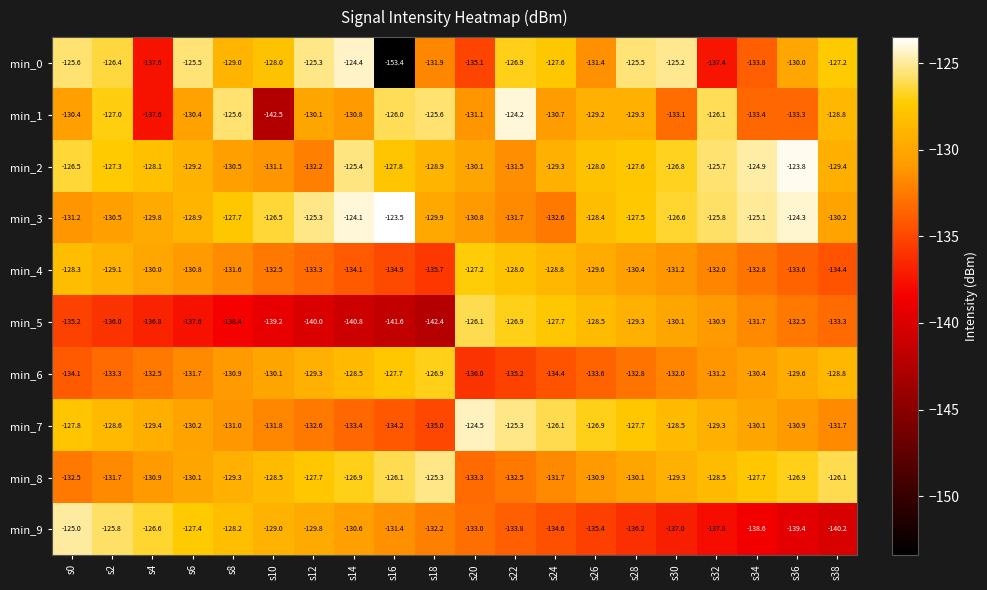

Which series changed the most between s10 and s26?

min_1